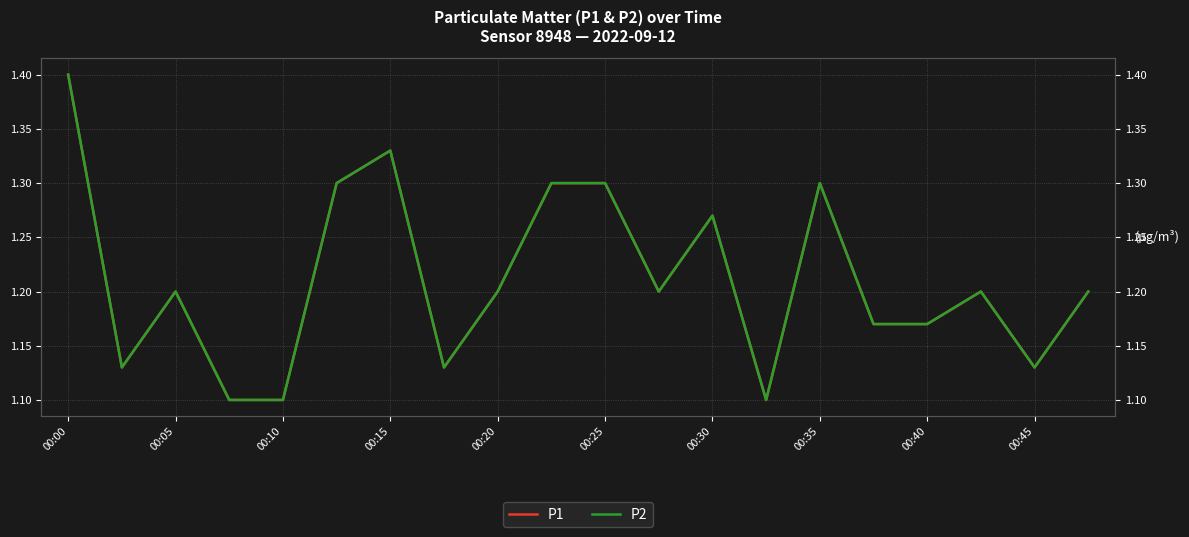

What is the maximum value shown in the chart?

1.4